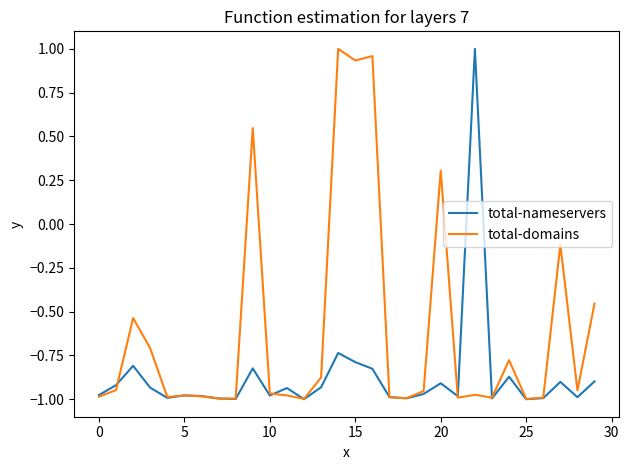

Rank the series by their average value, from lowest to highest.

total-nameservers, total-domains